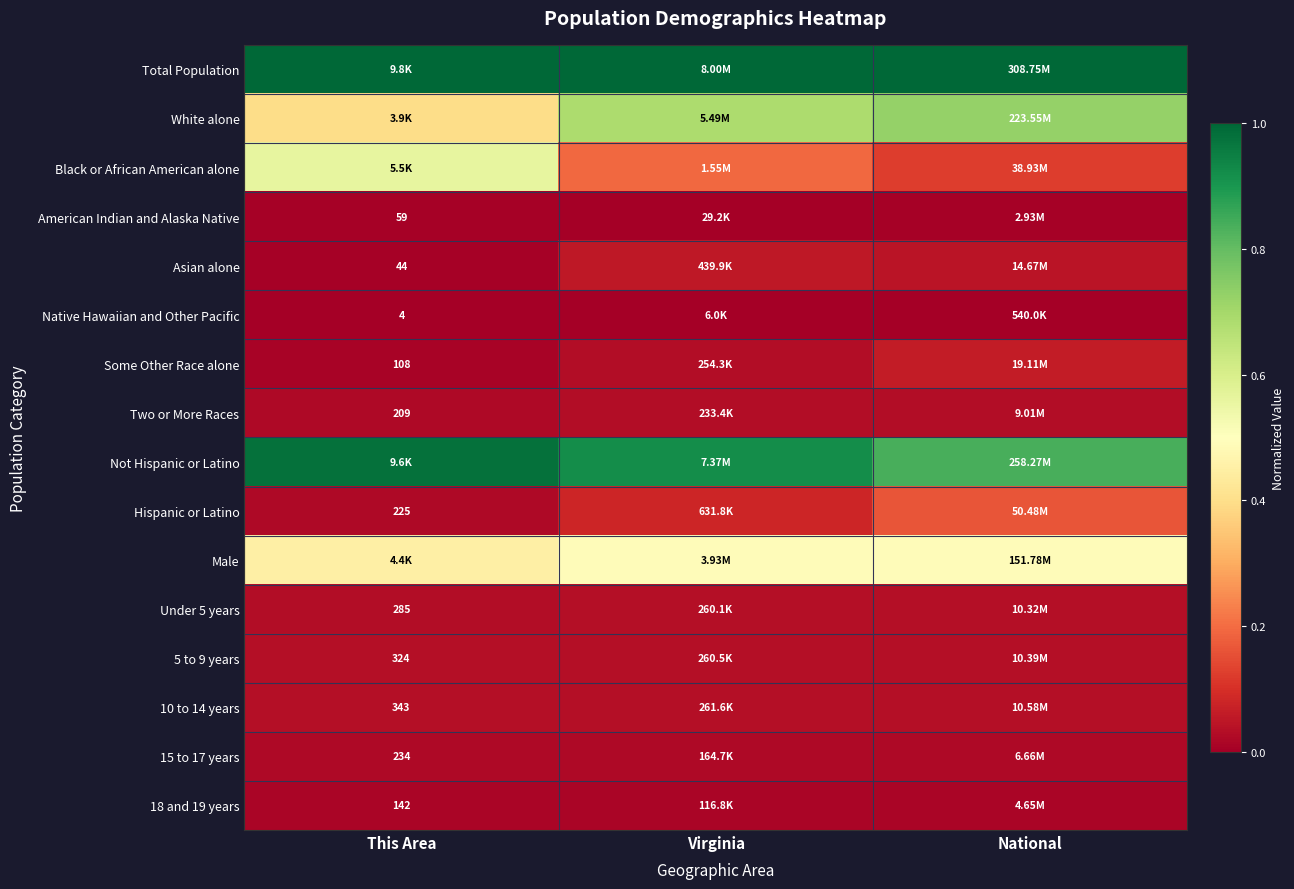

Which category has the lowest value across all series?

This Area